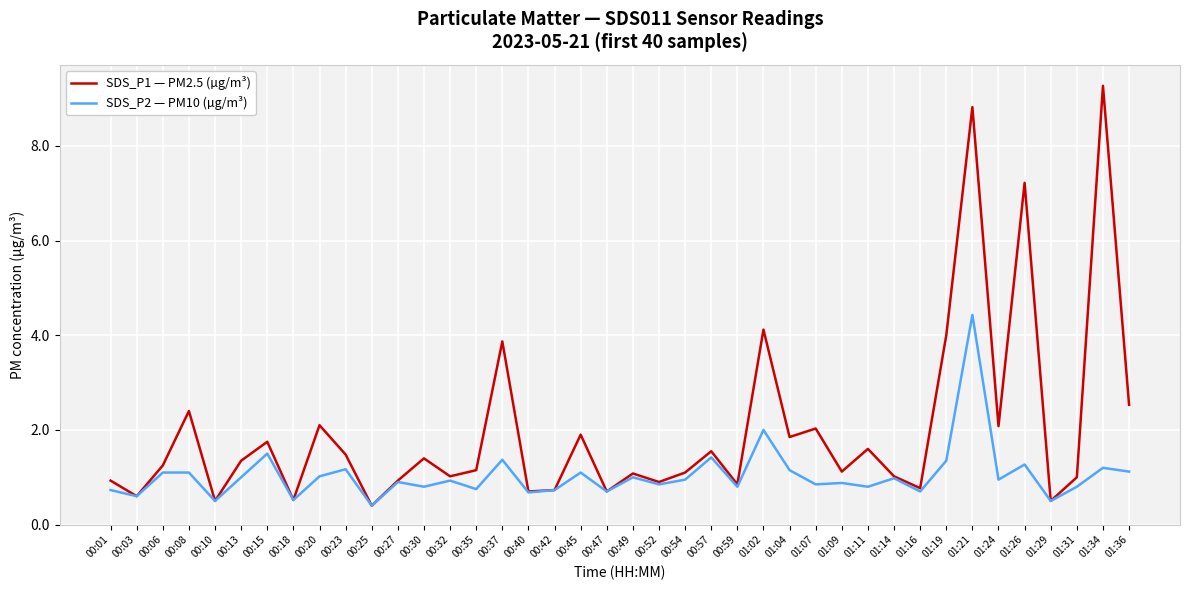

Between 00:01 and 00:25, which series saw the biggest shift?

SDS_P1 — PM2.5 (µg/m³)